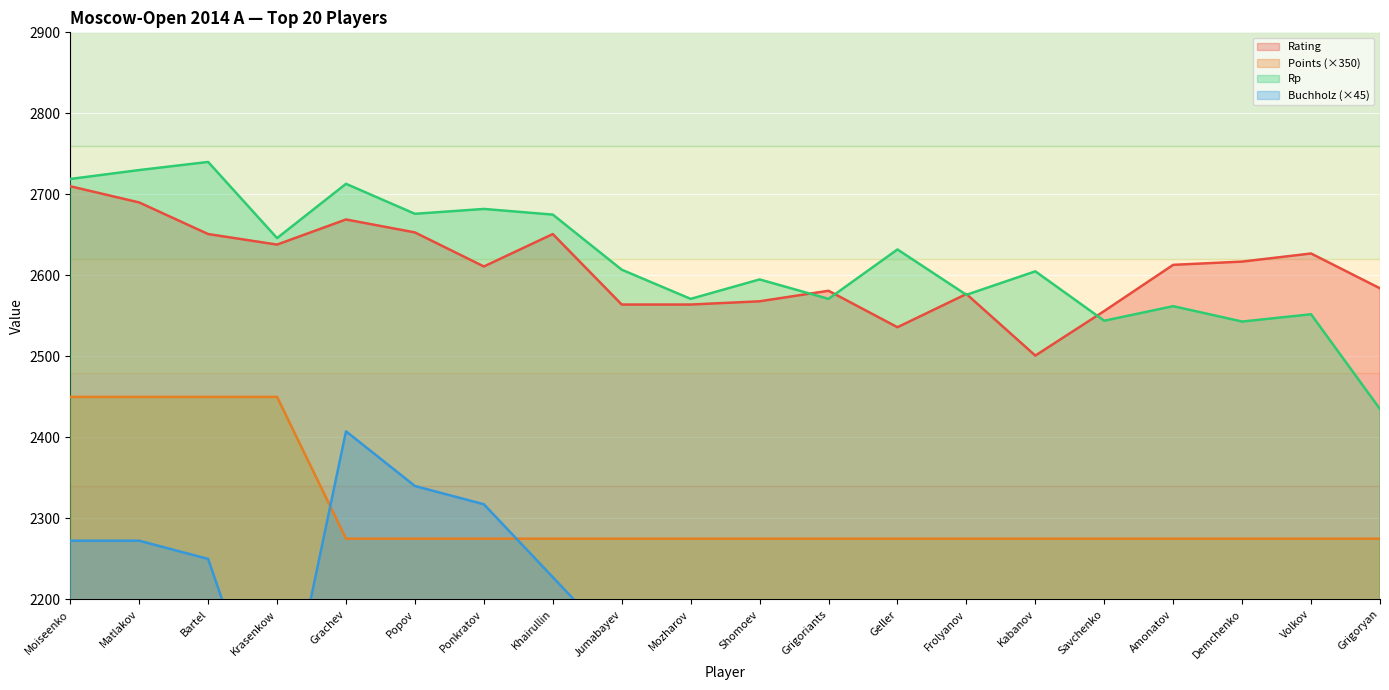

What is the difference between the Rating values at Grigoriants and Khairullin?

70